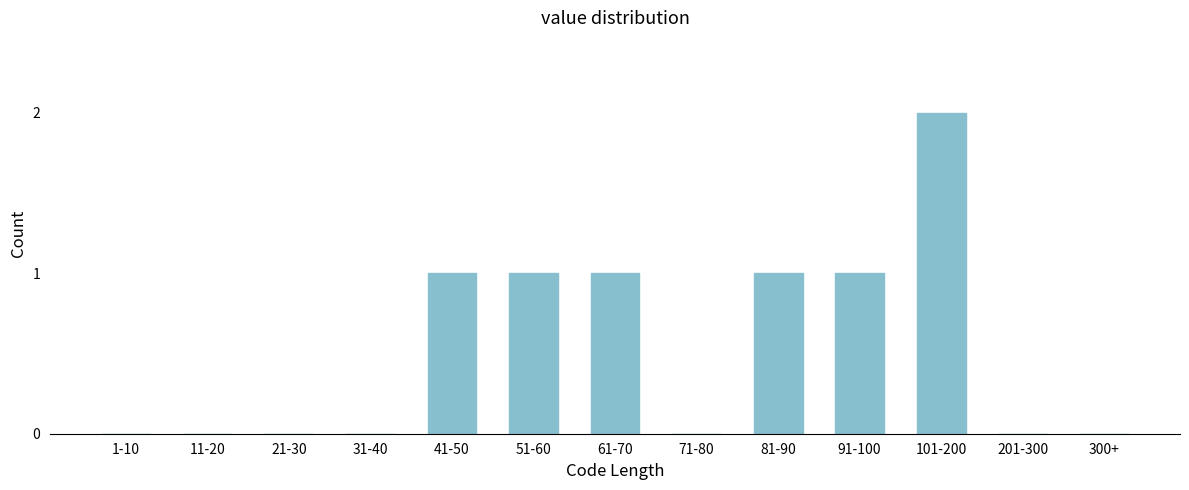

Reading left to right, extract all data points from this chart.

1-10=0	11-20=0	21-30=0	31-40=0	41-50=1	51-60=1	61-70=1	71-80=0	81-90=1	91-100=1	101-200=2	201-300=0	300+=0